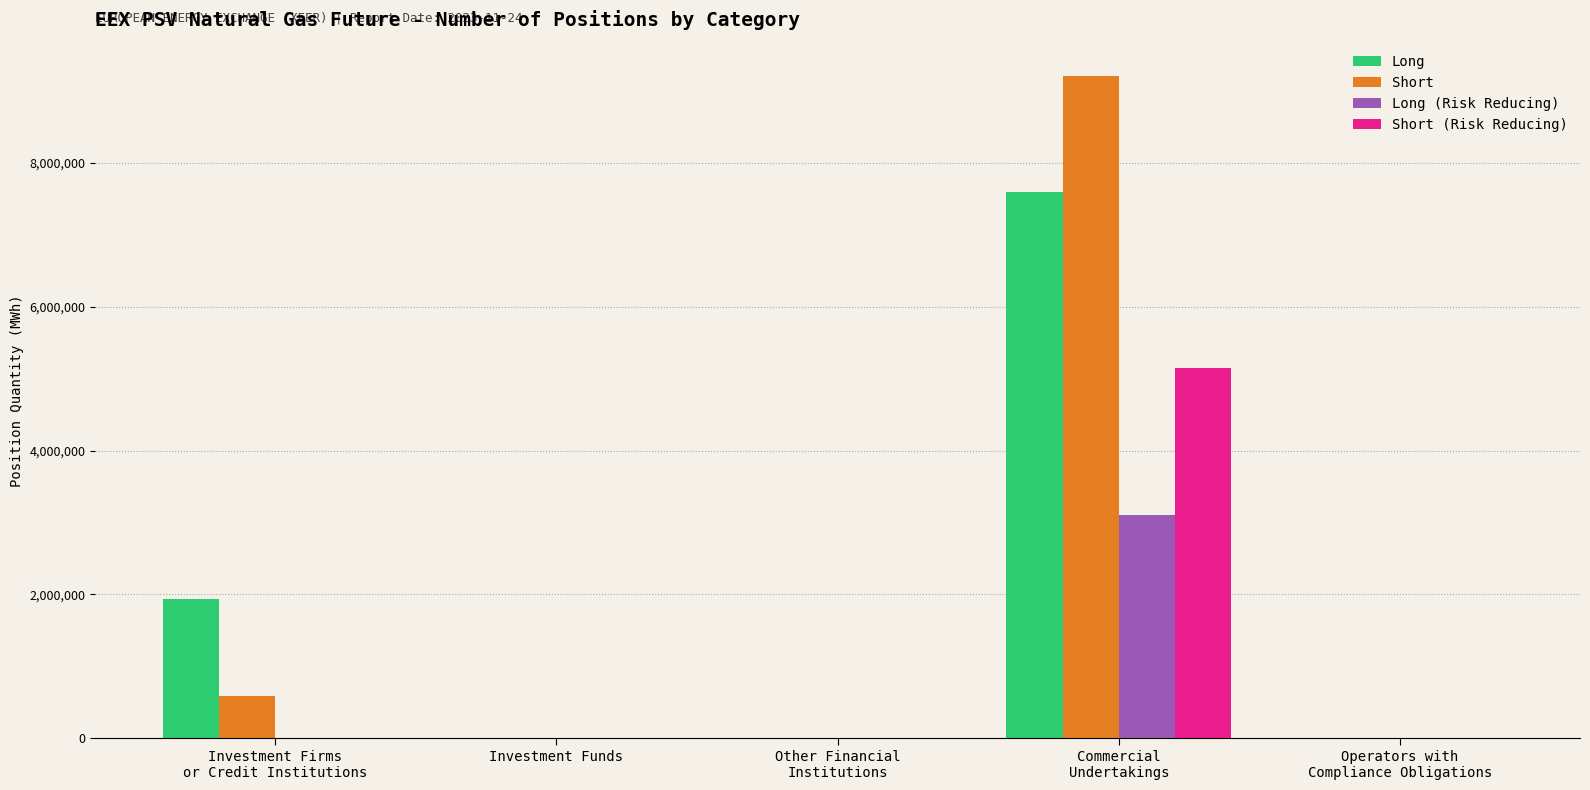

Reading left to right, extract all data points from this chart.

Long: Investment Firms
or Credit Institutions=1933272	Investment Funds=0	Other Financial
Institutions=0	Commercial
Undertakings=7596648	Operators with
Compliance Obligations=0
Short: Investment Firms
or Credit Institutions=578040	Investment Funds=0	Other Financial
Institutions=0	Commercial
Undertakings=9214680	Operators with
Compliance Obligations=0
Long (Risk Reducing): Investment Firms
or Credit Institutions=0	Investment Funds=0	Other Financial
Institutions=0	Commercial
Undertakings=3097488	Operators with
Compliance Obligations=0
Short (Risk Reducing): Investment Firms
or Credit Institutions=0	Investment Funds=0	Other Financial
Institutions=0	Commercial
Undertakings=5152104	Operators with
Compliance Obligations=0